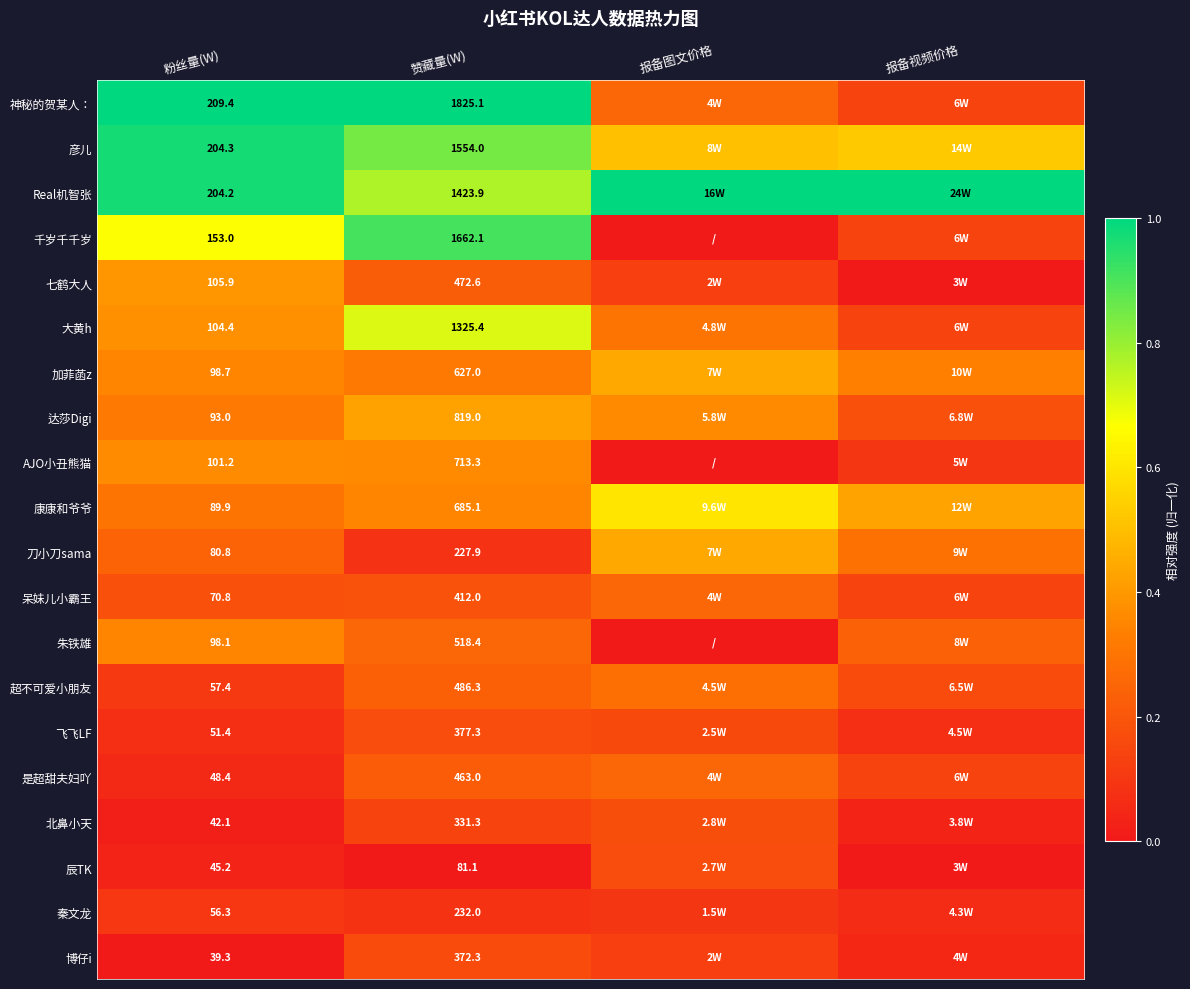

Rank the series at 粉丝量(W) from highest to lowest value.

神秘的贺某人：, 彦儿, Real机智张, 千岁千千岁, 七鹤大人, 大黄h, AJO小丑熊猫, 加菲菡z, 朱铁雄, 达莎Digi, 康康和爷爷, 刀小刀sama, 呆妹儿小霸王, 超不可爱小朋友, 秦文龙, 飞飞LF, 是超甜夫妇吖, 辰TK, 北鼻小天, 博仔i